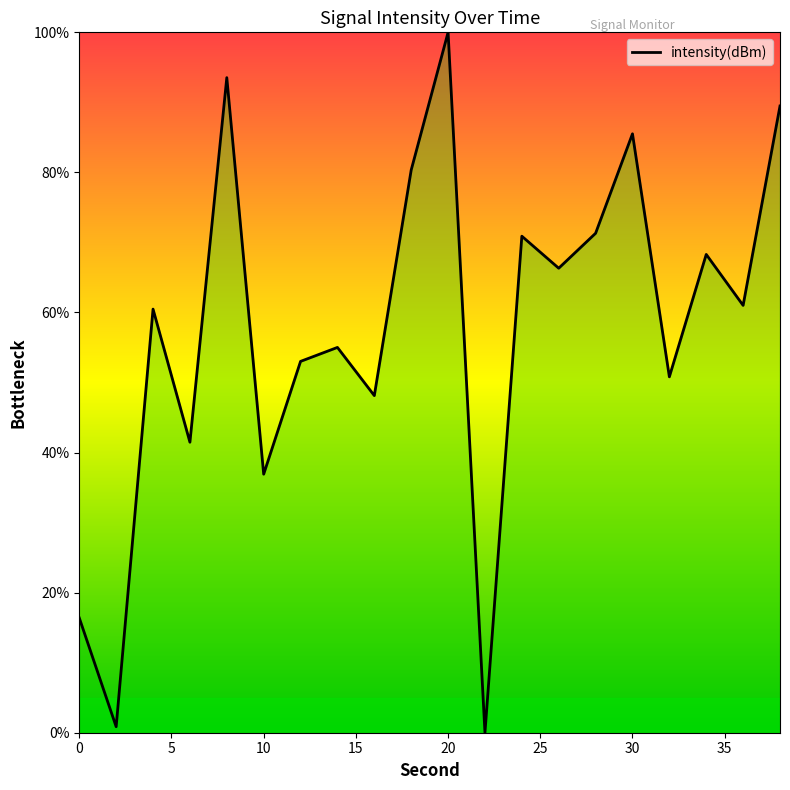

What is the maximum value shown in the chart?

100.0